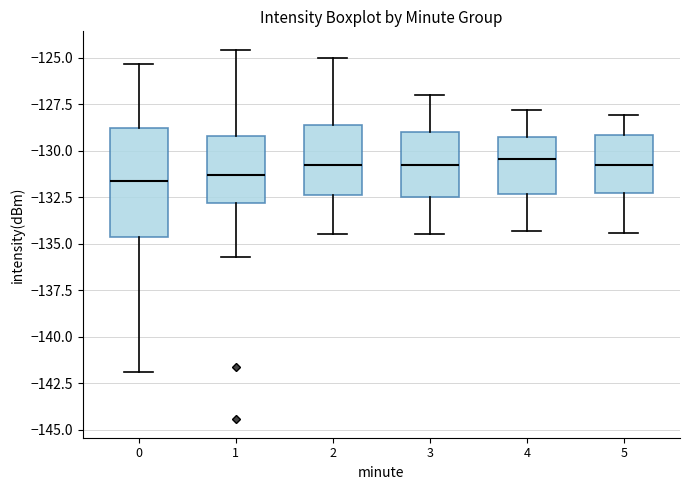

Reading left to right, read every box against the y-axis: the position of its median line, the range the box covers, and the ends of its whiskers. The values are not printed on the chart, so give them approximately, as read against the axis.

0: median -131.5, box -134.5 to -129.0, whiskers -142.0 to -125.5
1: median -131.5, box -133.0 to -129.0, whiskers -135.5 to -124.5
2: median -130.5, box -132.5 to -128.5, whiskers -134.5 to -125.0
3: median -130.5, box -132.5 to -129.0, whiskers -134.5 to -127.0
4: median -130.5, box -132.5 to -129.0, whiskers -134.5 to -128.0
5: median -130.5, box -132.5 to -129.0, whiskers -134.5 to -128.0